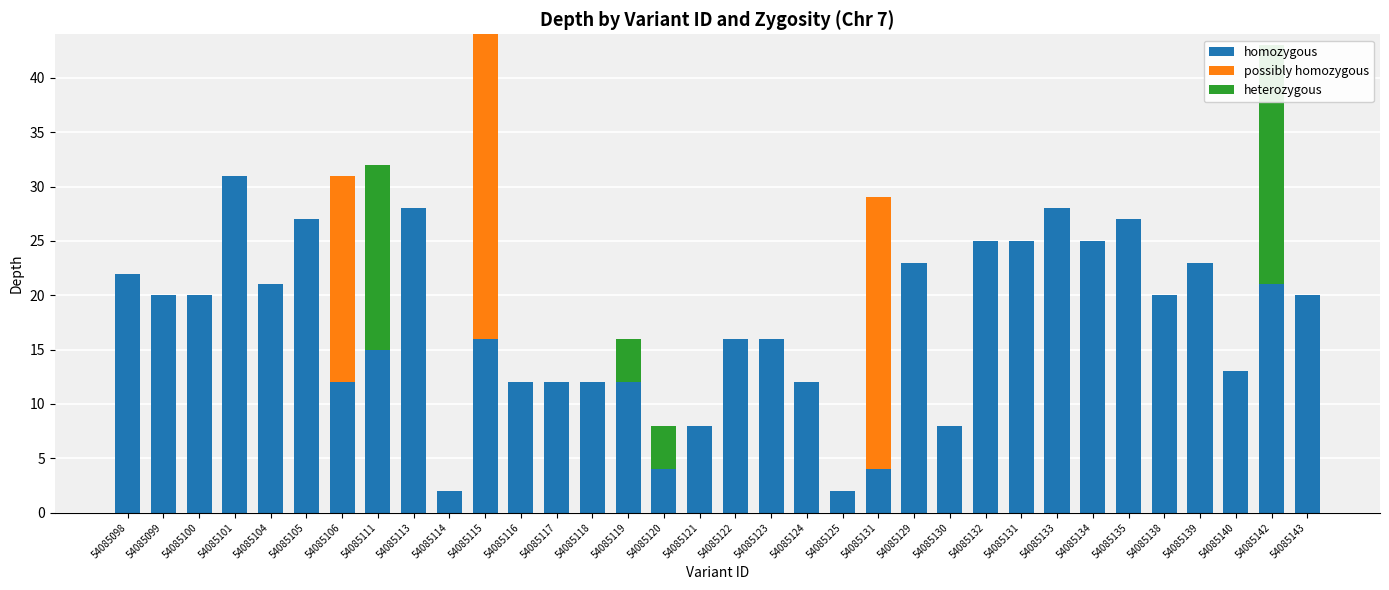

Reading right to left, what are all the values shown in this chart?

homozygous: 54085143=20	54085142=21	54085140=13	54085139=23	54085138=20	54085135=27	54085134=25	54085133=28	54085131=25	54085132=25	54085130=8	54085129=23	54085131=4	54085125=2	54085124=12	54085123=16	54085122=16	54085121=8	54085120=4	54085119=12	54085118=12	54085117=12	54085116=12	54085115=16	54085114=2	54085113=28	54085111=15	54085106=12	54085105=27	54085104=21	54085101=31	54085100=20	54085099=20	54085098=22
possibly homozygous: 54085143=0	54085142=0	54085140=0	54085139=0	54085138=0	54085135=0	54085134=0	54085133=0	54085131=0	54085132=0	54085130=0	54085129=0	54085131=25	54085125=0	54085124=0	54085123=0	54085122=0	54085121=0	54085120=0	54085119=0	54085118=0	54085117=0	54085116=0	54085115=28	54085114=0	54085113=0	54085111=0	54085106=19	54085105=0	54085104=0	54085101=0	54085100=0	54085099=0	54085098=0
heterozygous: 54085143=0	54085142=22	54085140=0	54085139=0	54085138=0	54085135=0	54085134=0	54085133=0	54085131=0	54085132=0	54085130=0	54085129=0	54085131=0	54085125=0	54085124=0	54085123=0	54085122=0	54085121=0	54085120=4	54085119=4	54085118=0	54085117=0	54085116=0	54085115=0	54085114=0	54085113=0	54085111=17	54085106=0	54085105=0	54085104=0	54085101=0	54085100=0	54085099=0	54085098=0